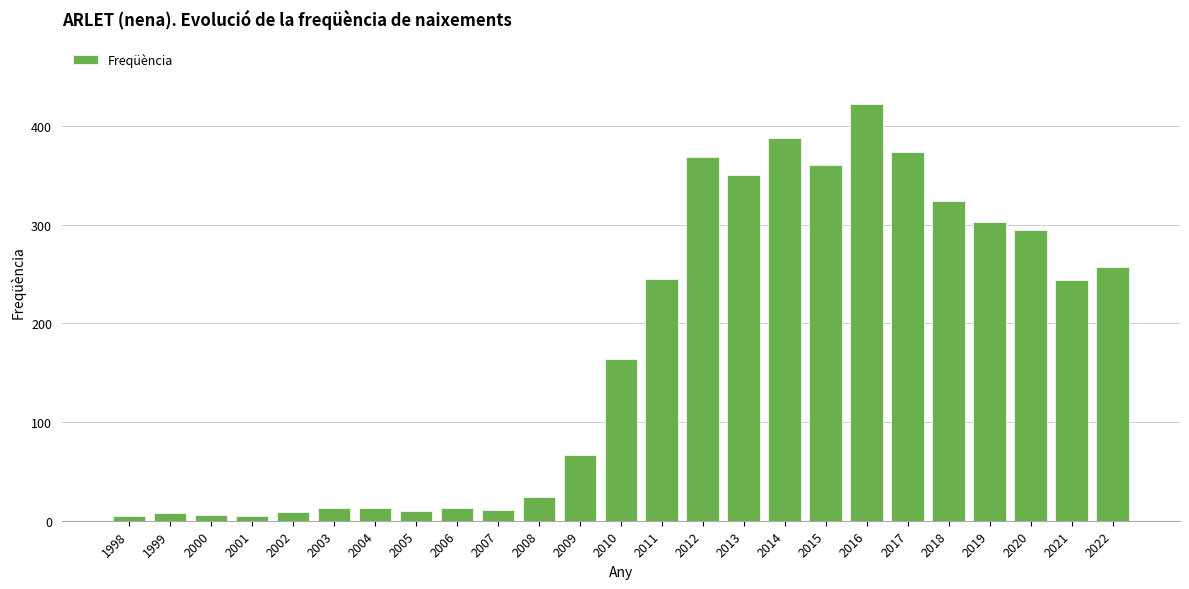

Which label corresponds to the largest value in the chart?

2016